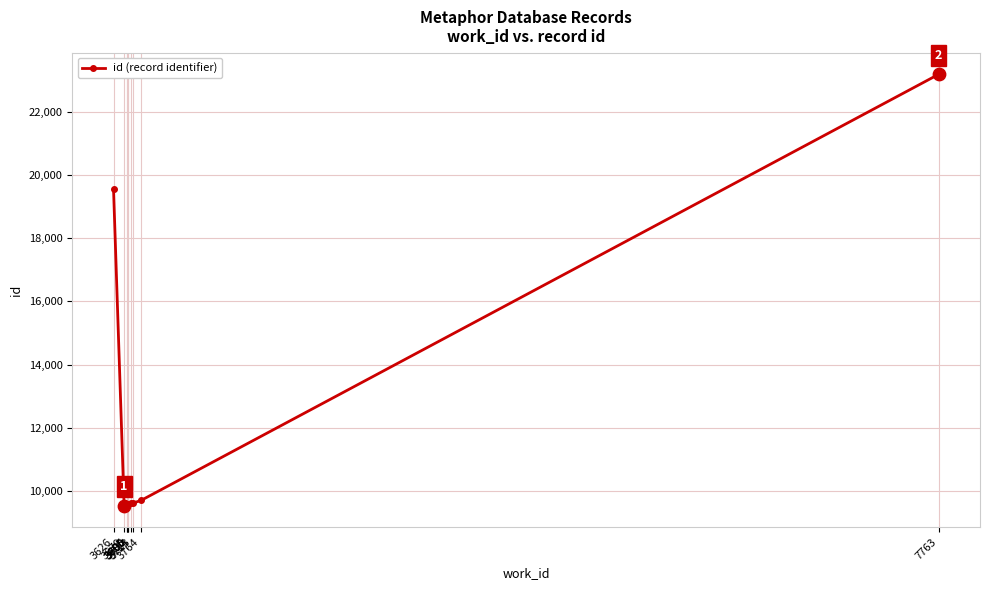

What is the change in value from 3679 to 3714?

+64